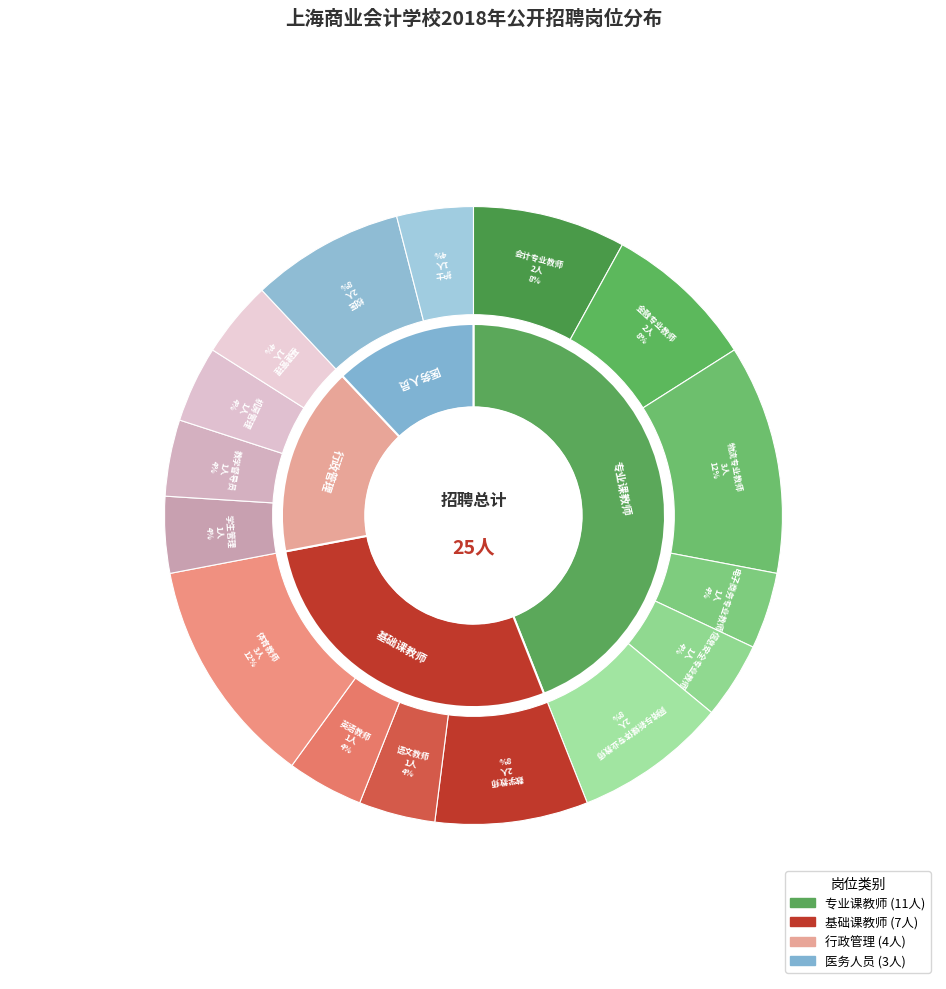

Approximately how many times larger is the value at 体育教师 compared to 语文教师?

3.0